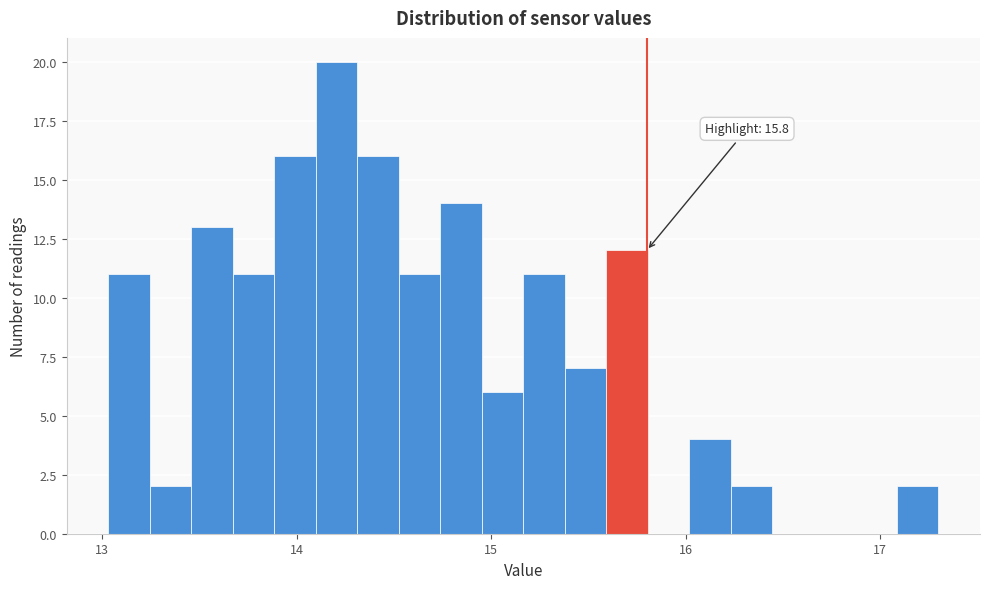

Around what value on the x-axis is the tallest bar? Give the approximate position of its centre, as read against the axis.

14.2